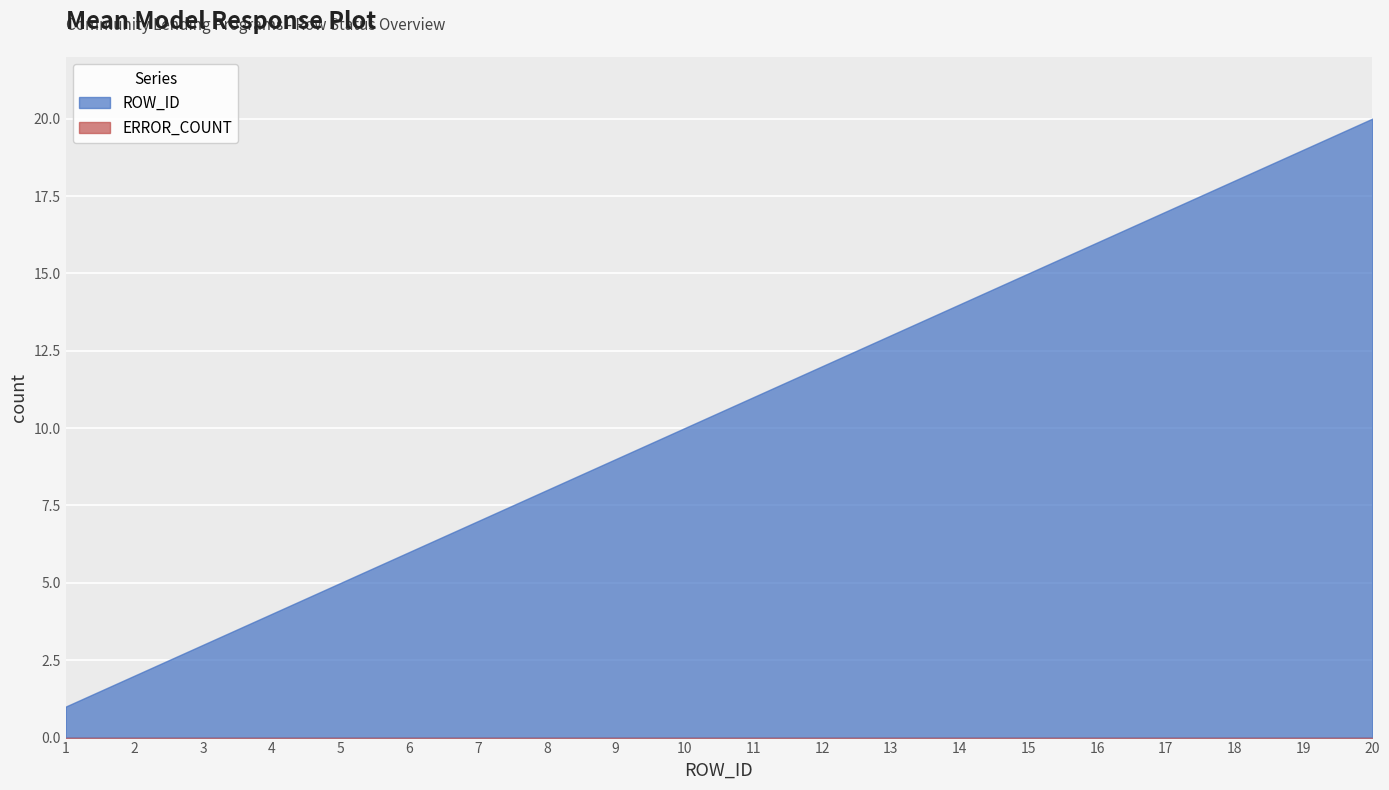

What is the sum of the ROW_ID values at 6 and 19?

25